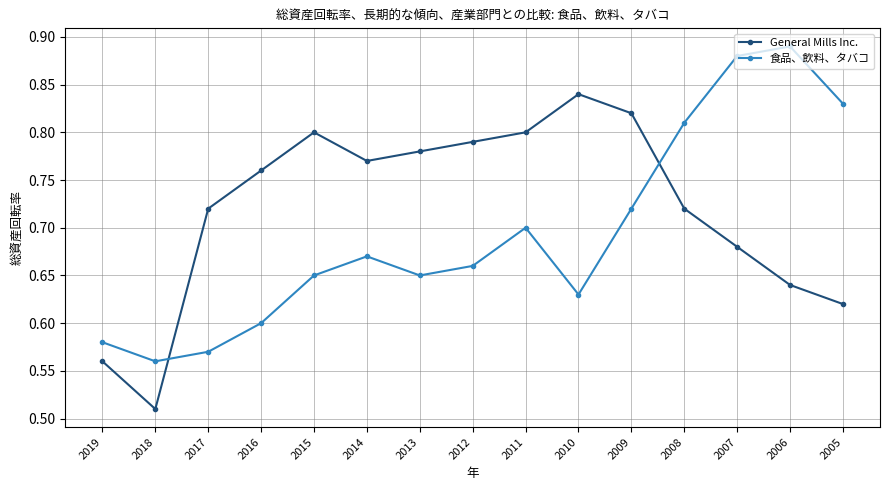

At which label does 食品、飲料、タバコ reach its minimum?

2018